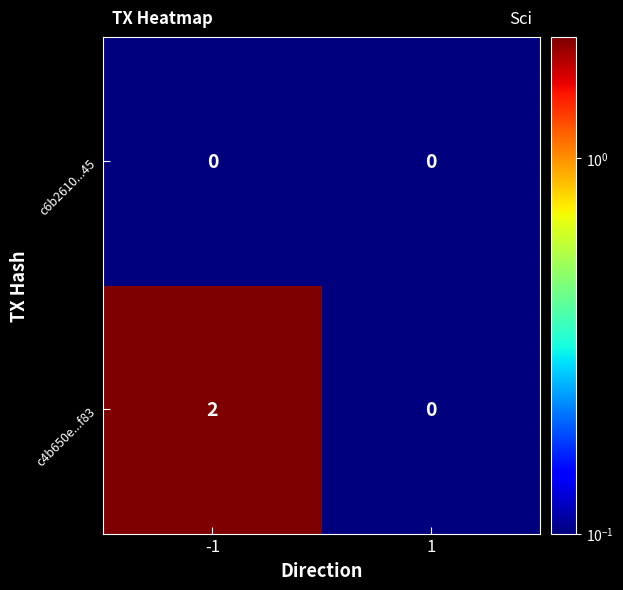

Which series changed the most between -1 and 1?

c4b650e...f83